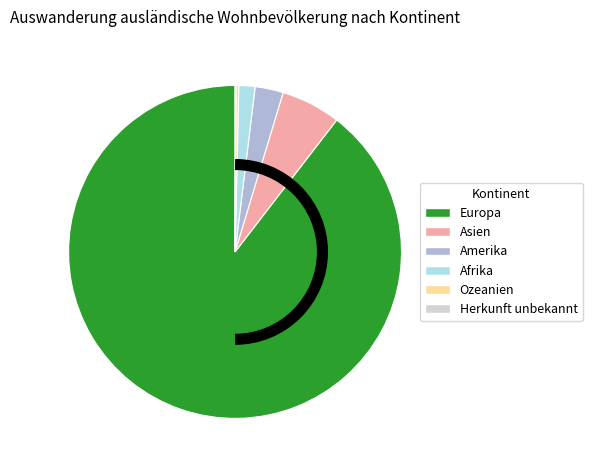

Do Europa and Afrika together represent more than half of the pie?

Yes